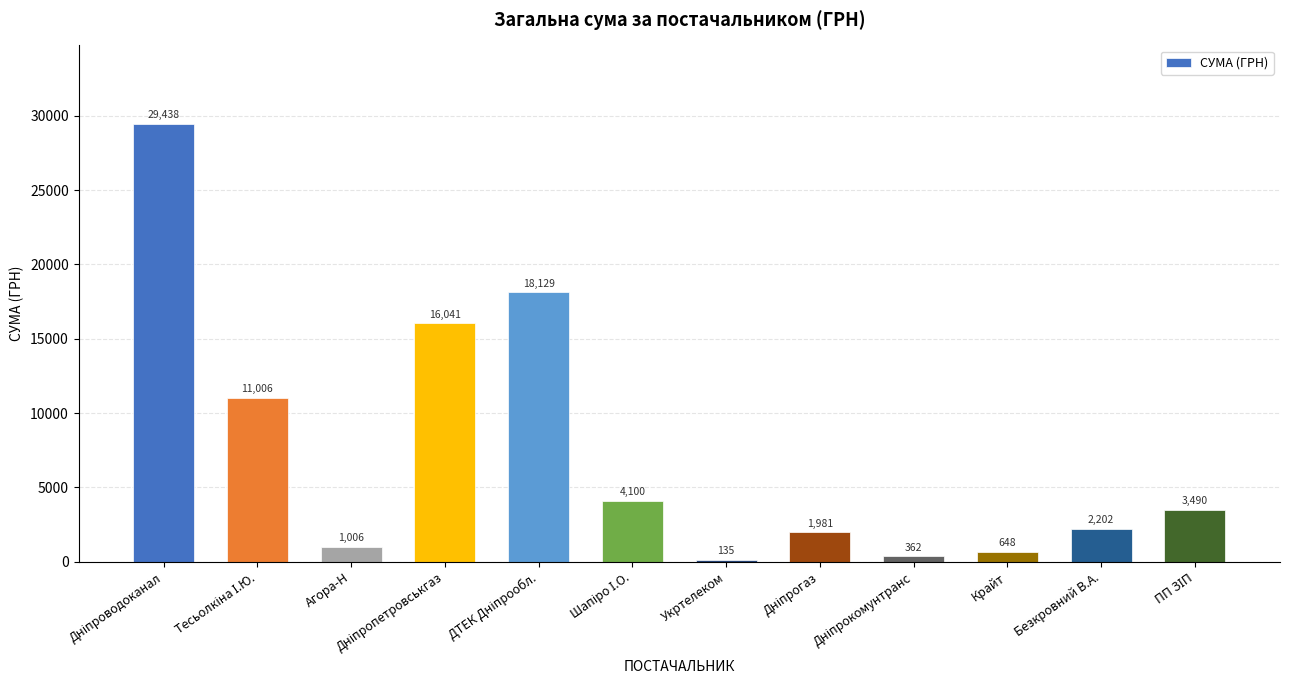

What position from the right is Крайт?

3